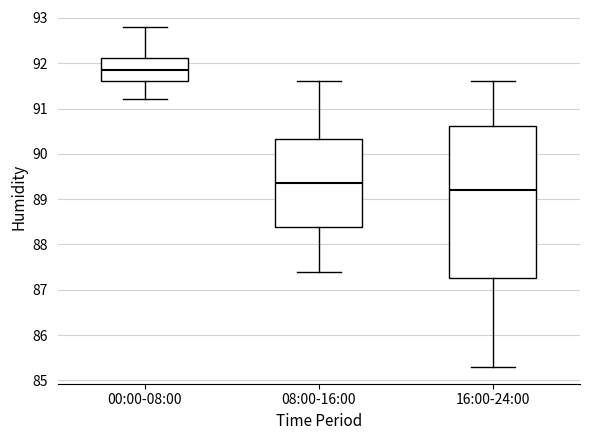

Reading left to right, transcribe this box plot: for each box, give where its median line is, the range the box spans, and where its two whiskers end, as read against the y-axis. The values are not printed on the chart, so give them approximately, as read against the axis.

00:00-08:00: median 91.9, box 91.6 to 92.1, whiskers 91.2 to 92.8
08:00-16:00: median 89.4, box 88.4 to 90.3, whiskers 87.4 to 91.6
16:00-24:00: median 89.2, box 87.3 to 90.6, whiskers 85.3 to 91.6